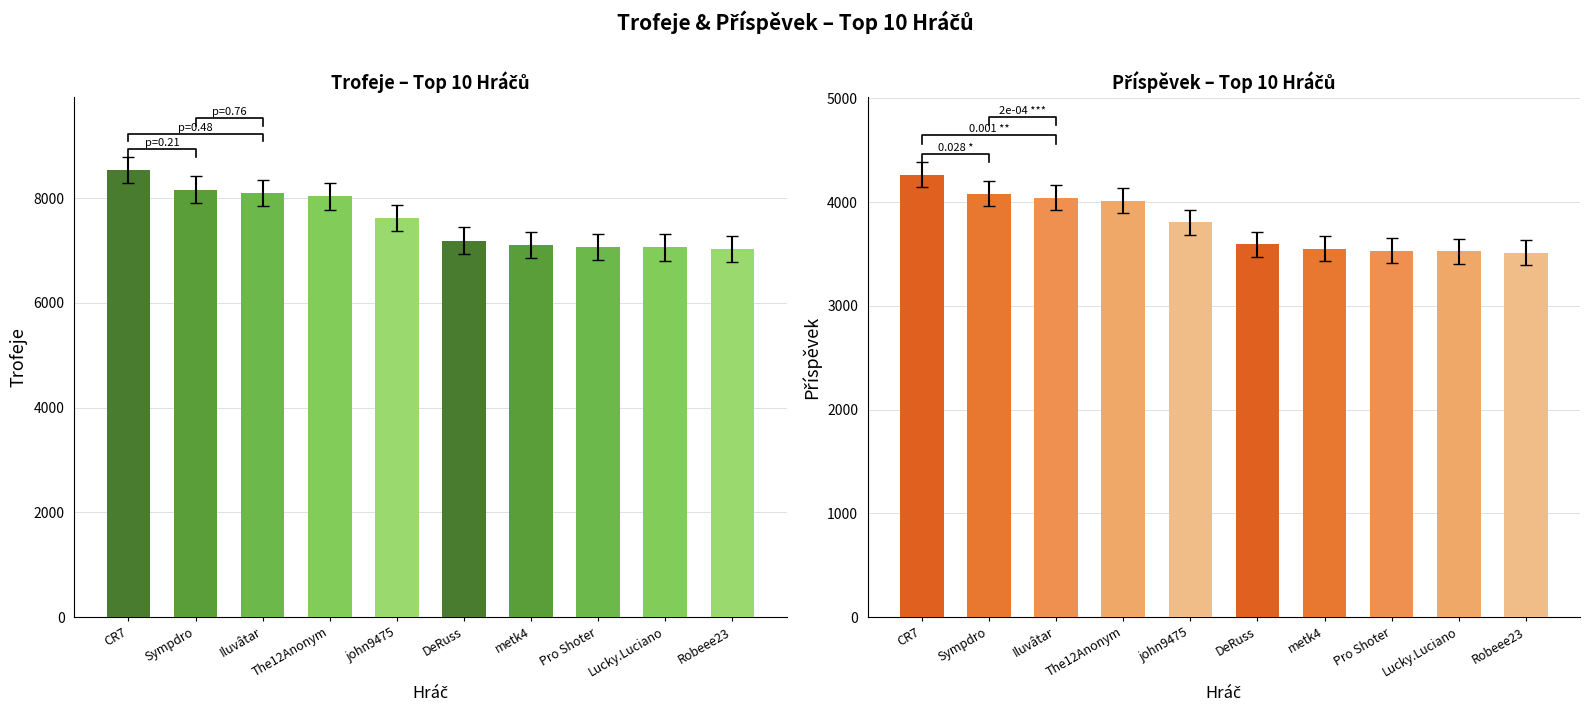

What is the difference between the maximum and minimum values in the Příspěvek series?

752